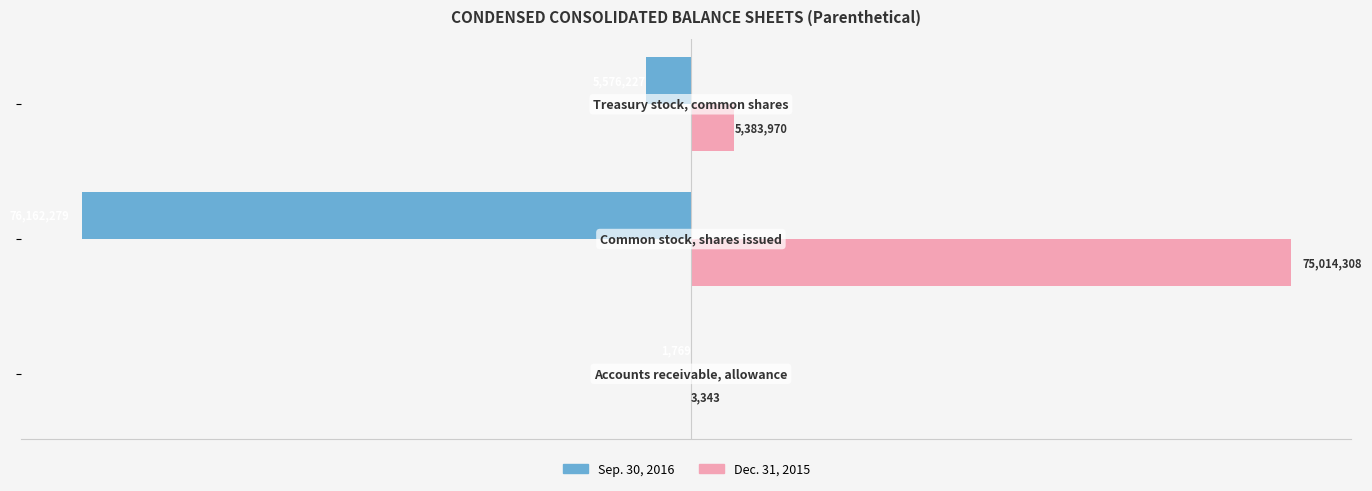

Reading left to right, list all the values displayed in this chart.

Sep. 30, 2016: −10=-1769	−8=-76162279	−6=-5576227
Dec. 31, 2015: −10=3343	−8=75014308	−6=5383970